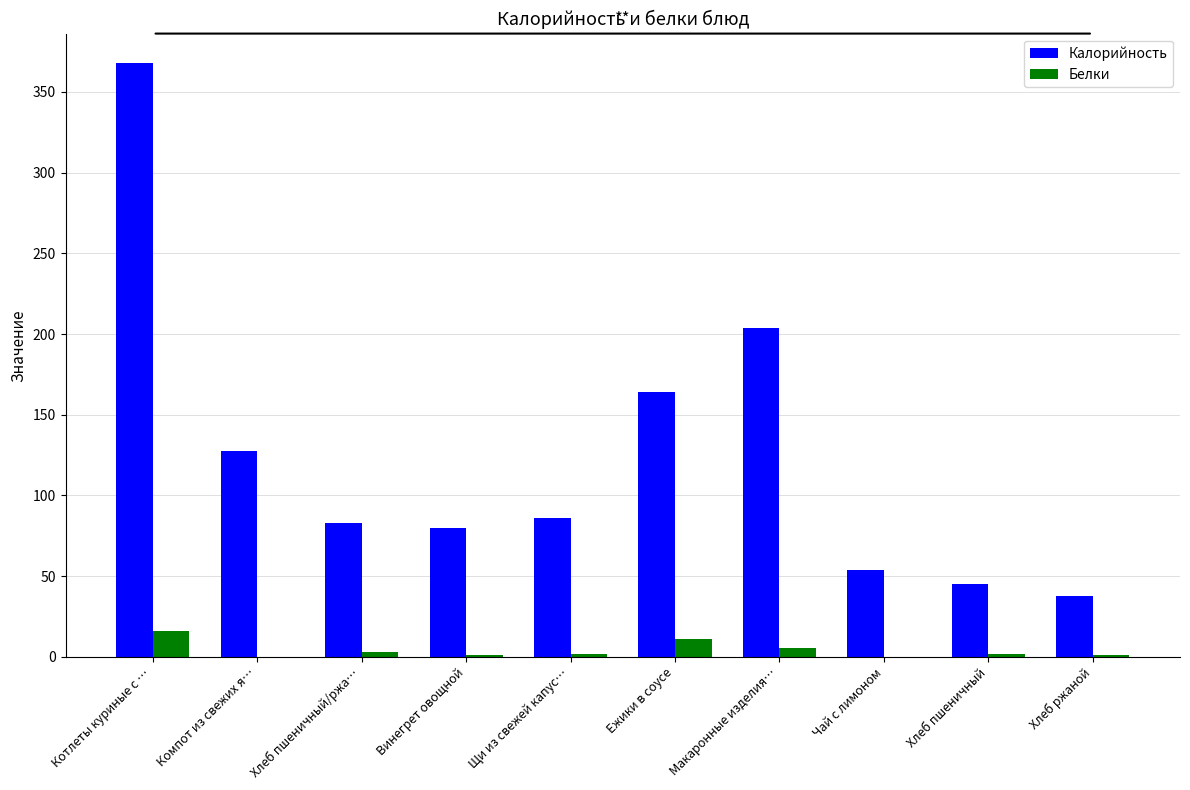

What is the sum of all Калорийность values?

1248.8